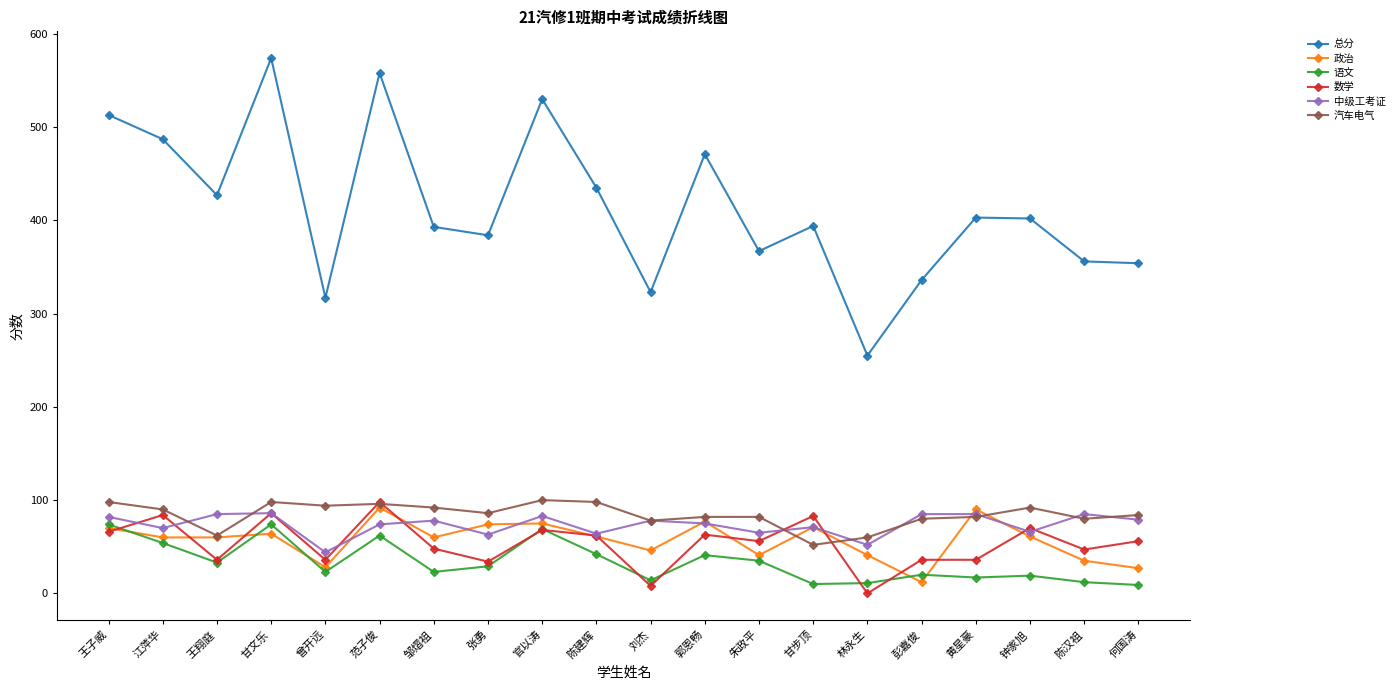

What is the total value across all series at 陈建辉?

762